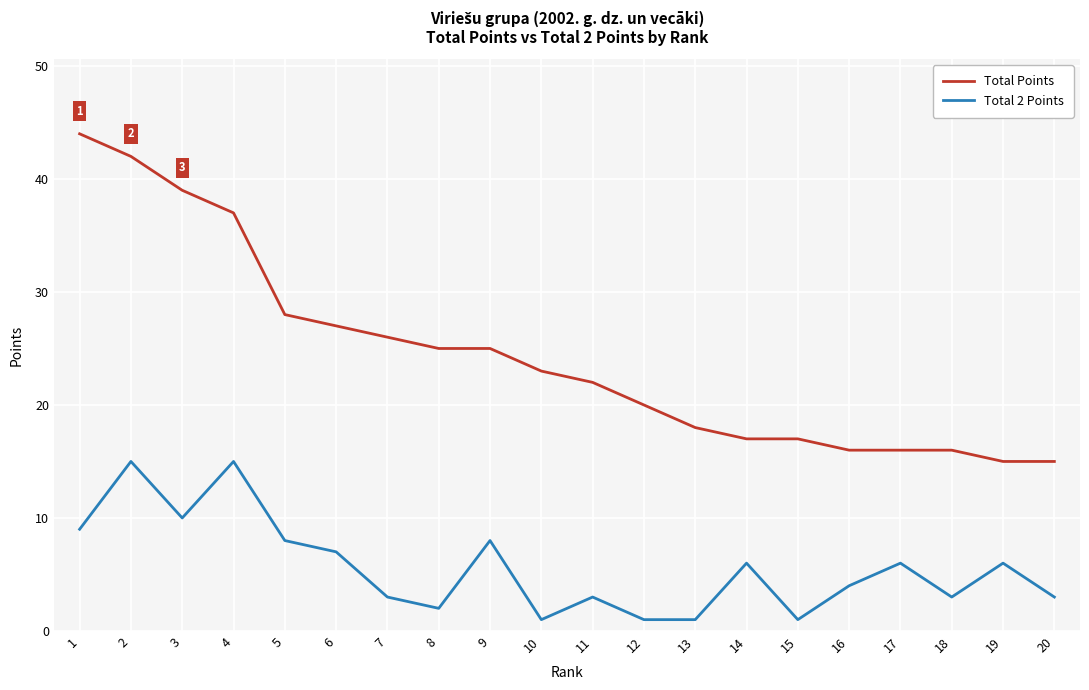

What is the maximum value for Total 2 Points?

15